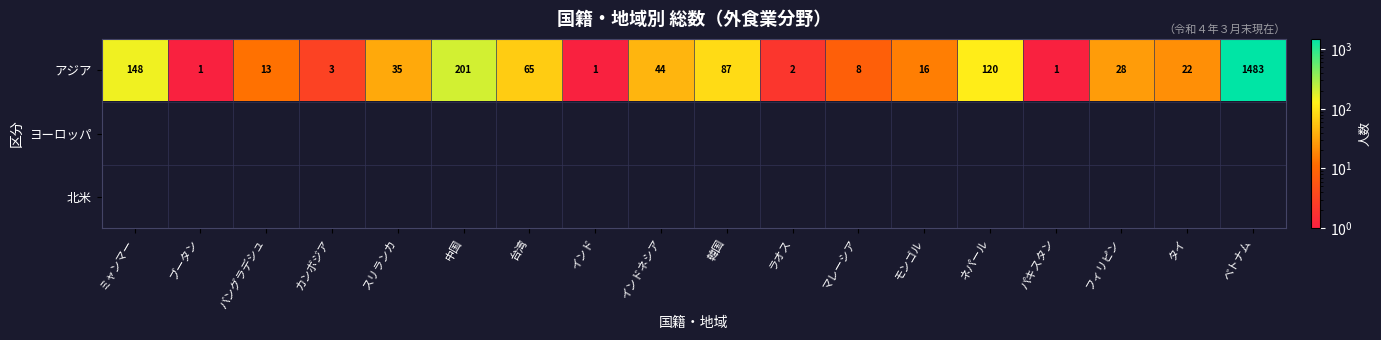

What is the difference between the second highest and minimum values in the アジア series?

200